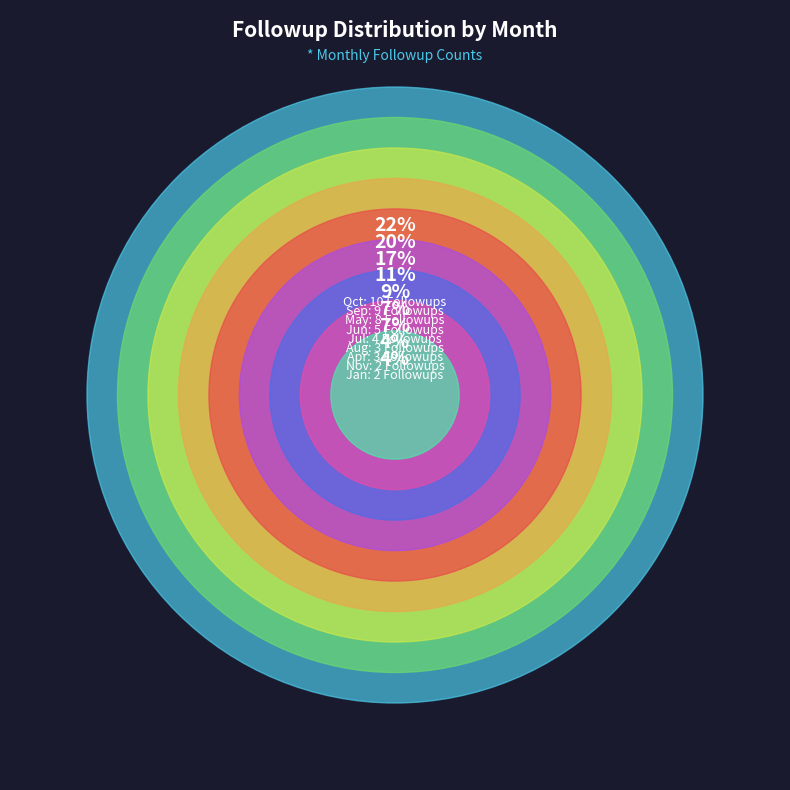

Count the number of slices in the pie.

9